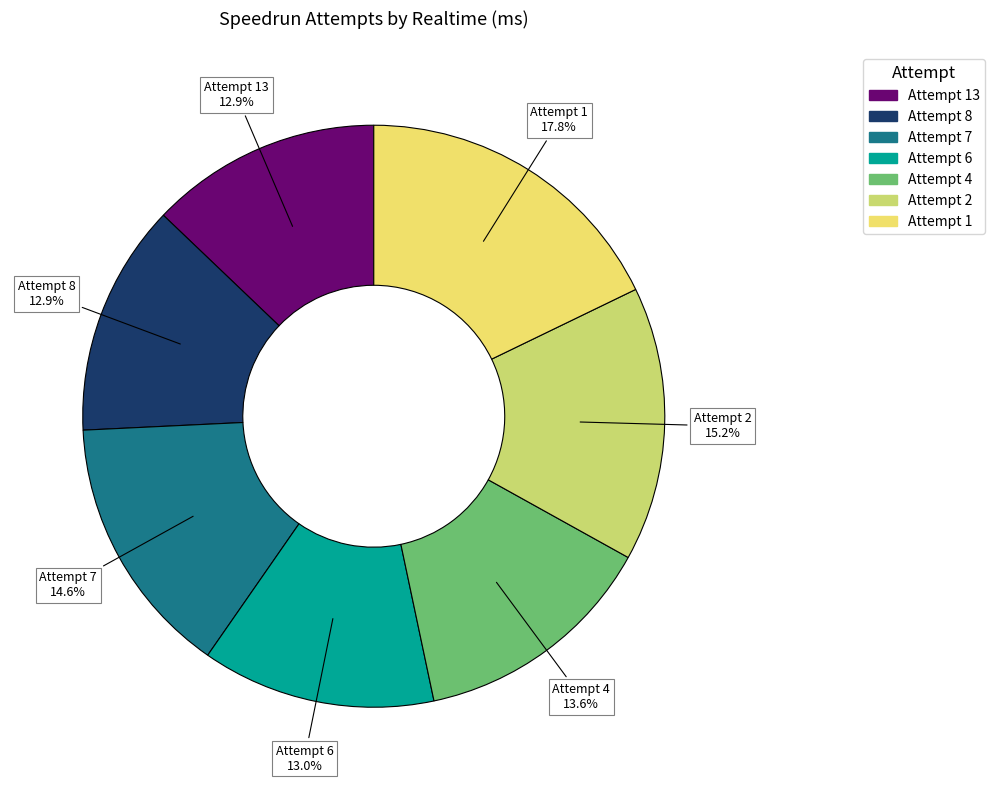

Does any single category account for the majority?

No